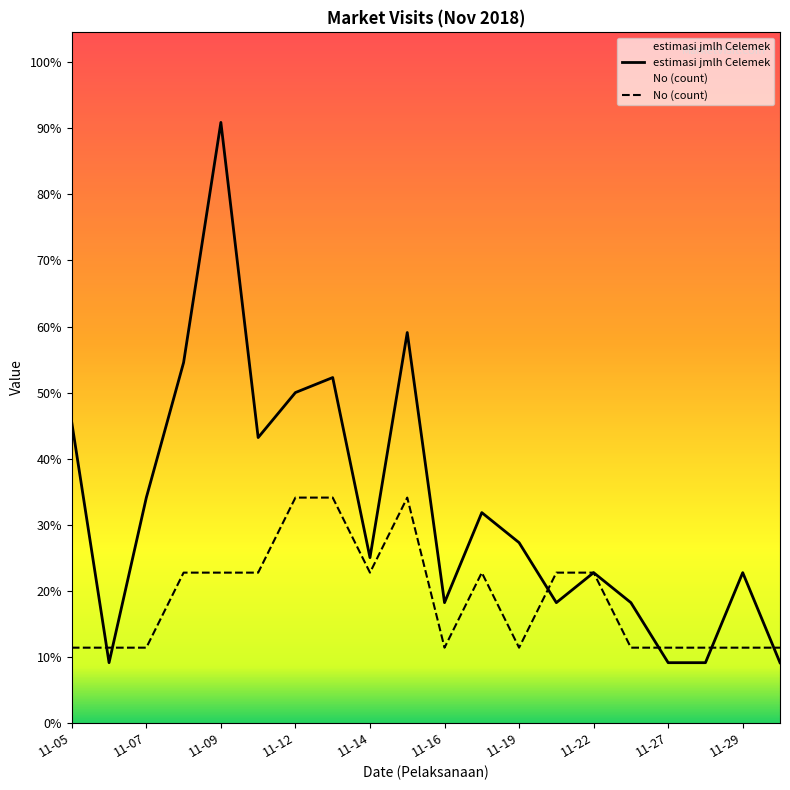

Which series has the largest total across all categories?

estimasi jmlh Celemek